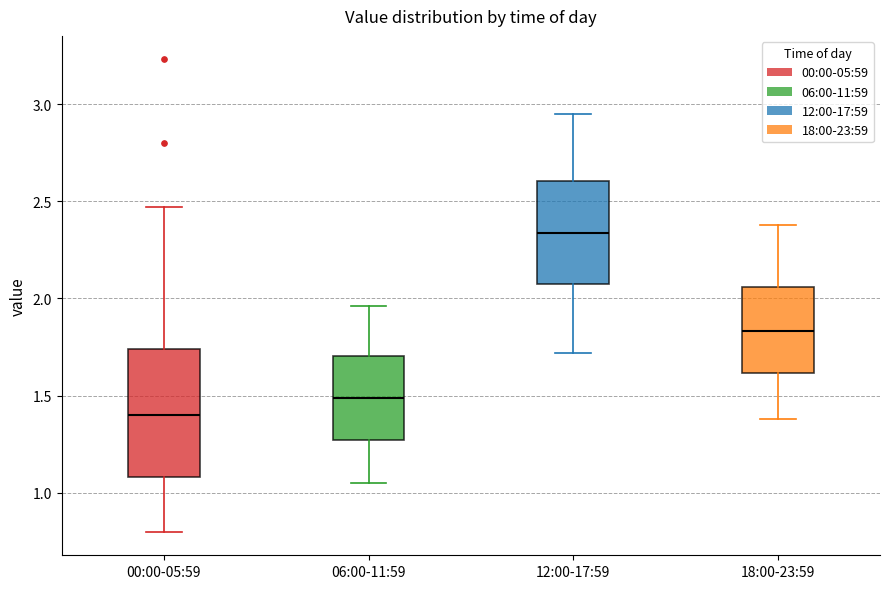

Which box has the highest median line?

12:00-17:59